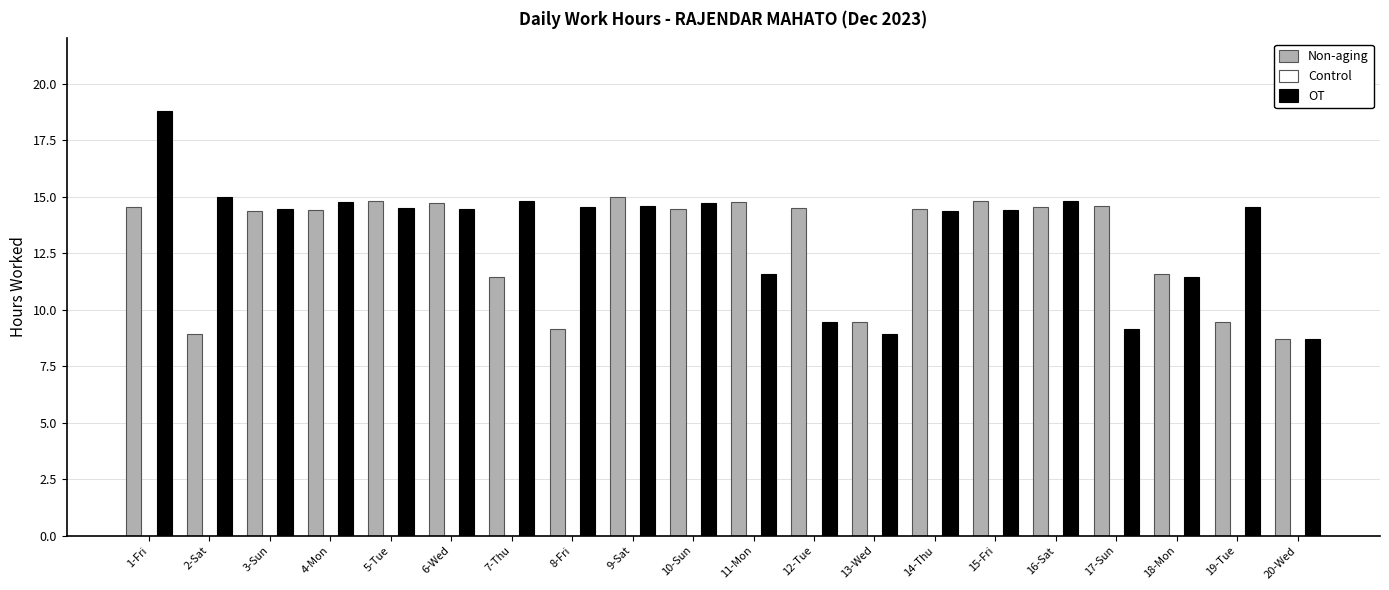

At which label does OT first exceed 14?

1-Fri